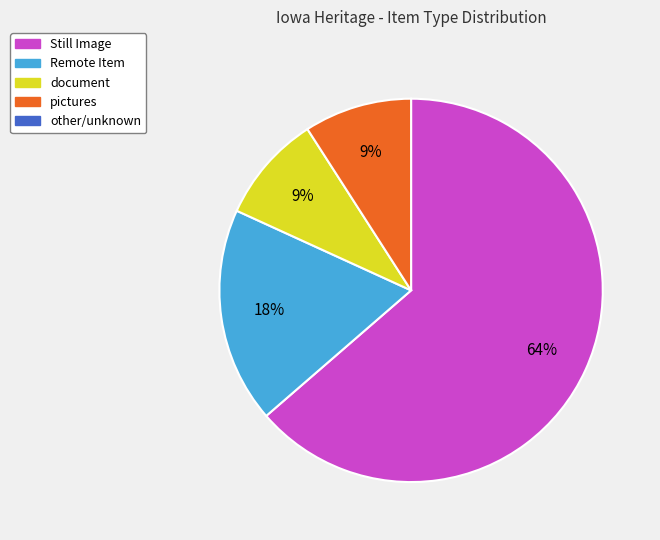

Does any single category account for the majority?

Yes